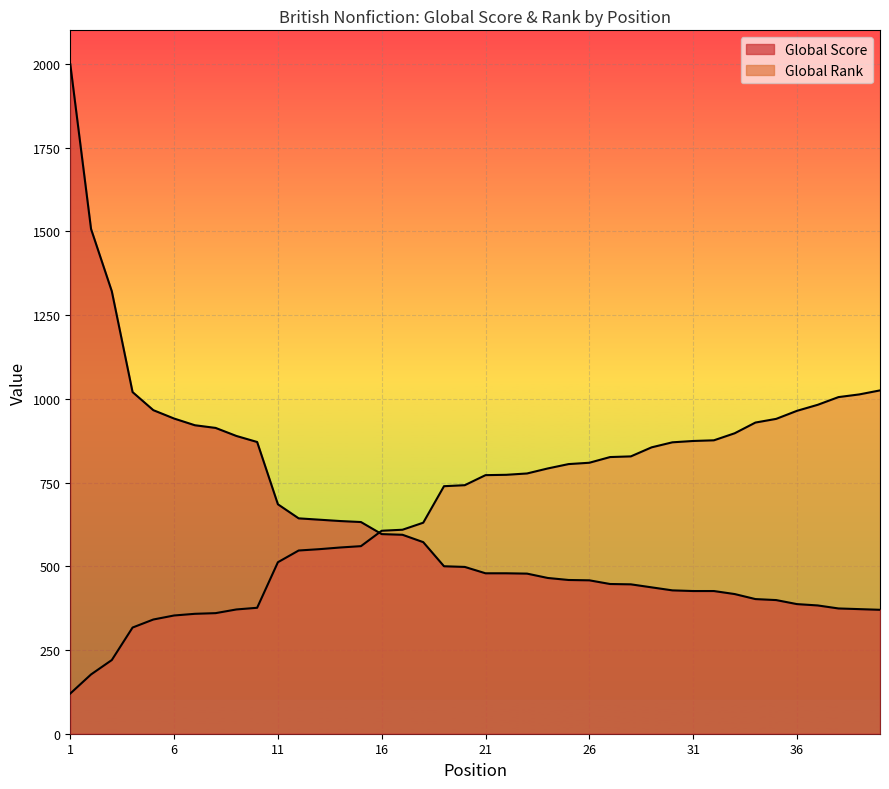

List the series in order of their overall mean, lowest first.

Global Score, Global Rank